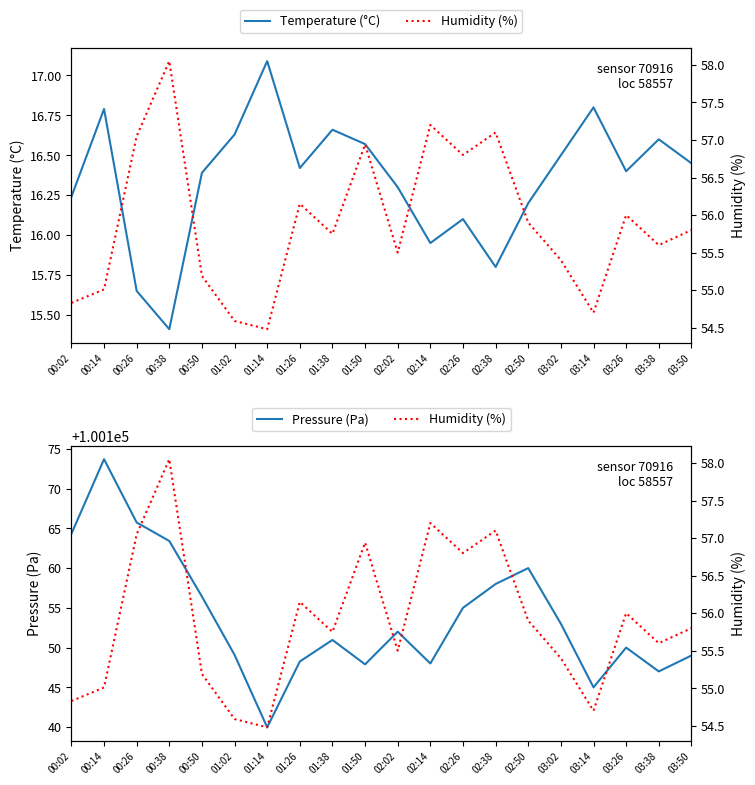

What is the value of the Pressure (Pa) point at the 11th from the left?

100152.0